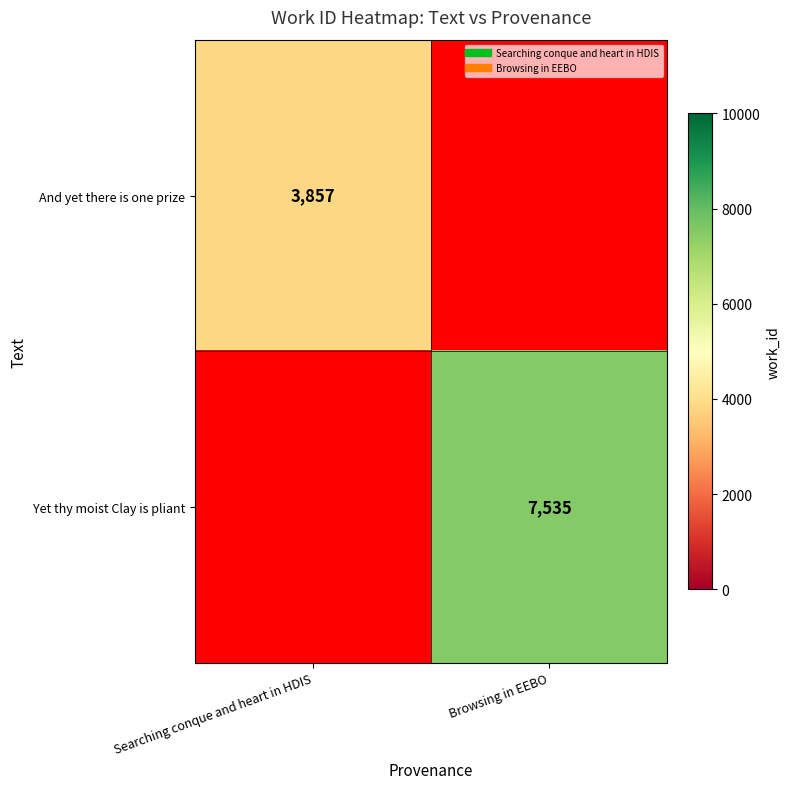

Is the value of And yet there is one prize at Browsing in EEBO greater than the value of Yet thy moist Clay is pliant at Browsing in EEBO?

No